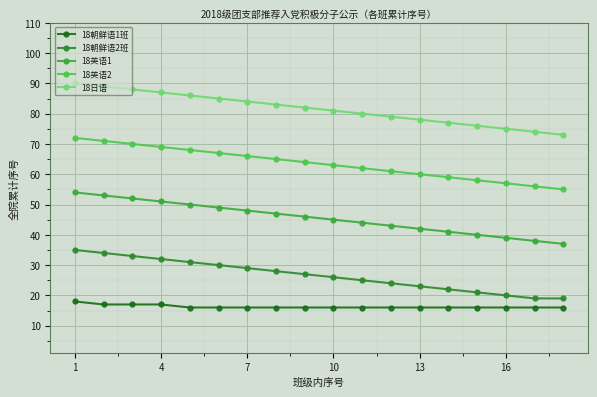

Count the number of categories in the chart.

18